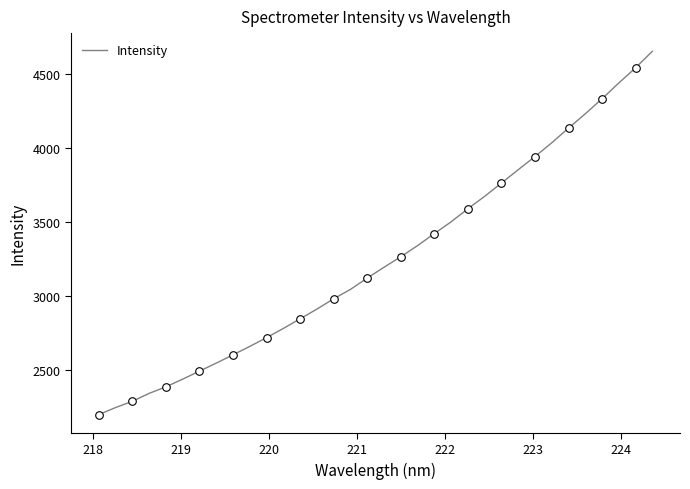

What is the smallest value displayed?

2196.6